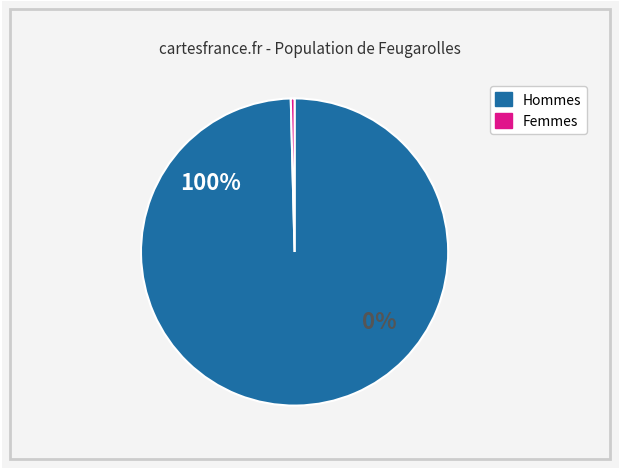

Does 15 account for over 50% of the chart?

No